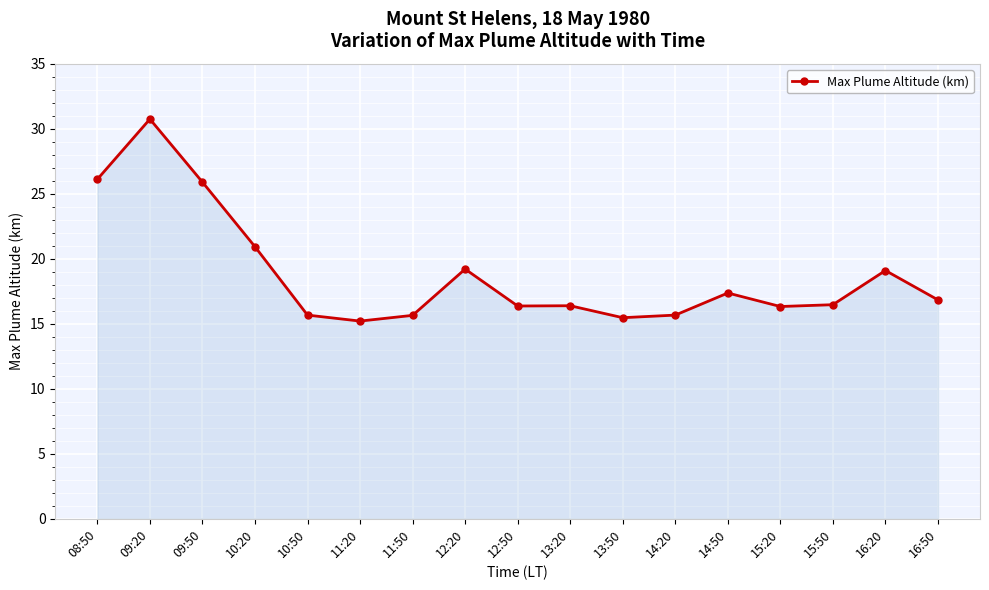

What is the label of the 2nd point from the right?

16:20